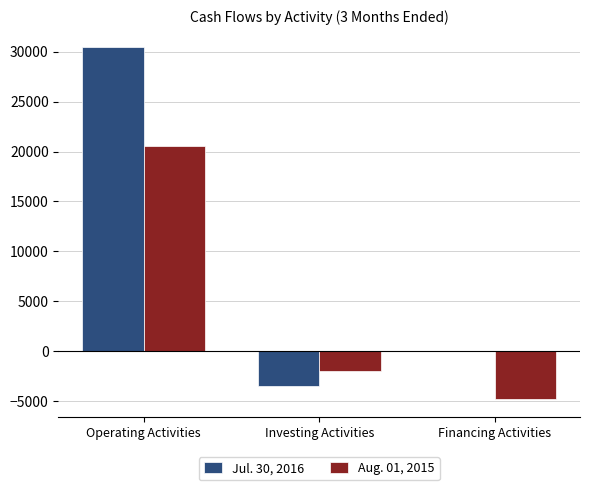

Count the Aug. 01, 2015 values in the range -4765 to 20598.

3